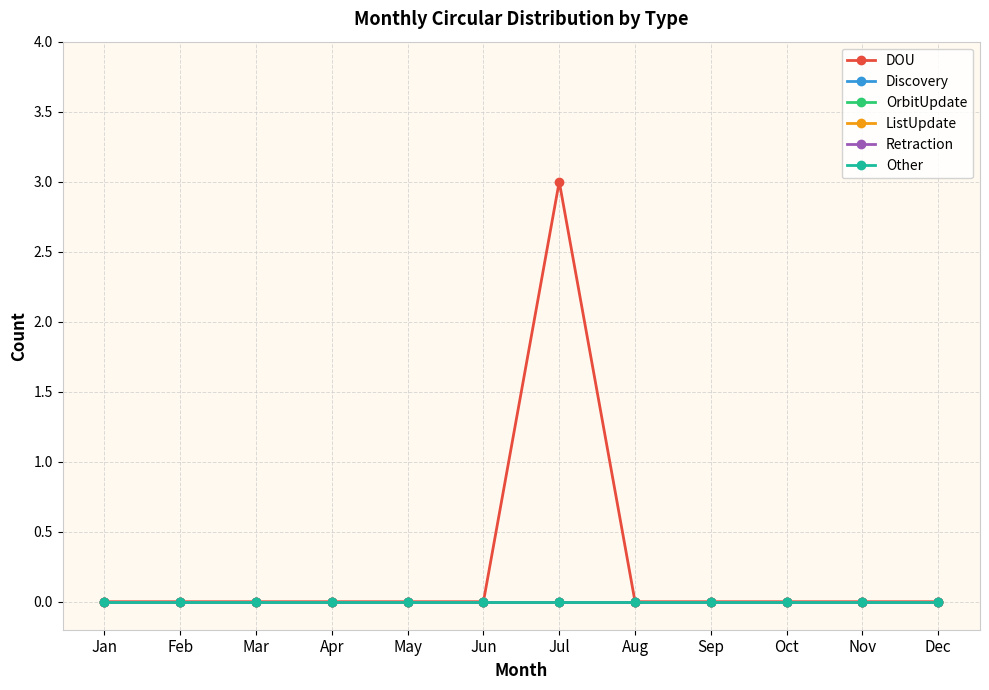

Does the chart display data point markers on the line(s)?

Yes